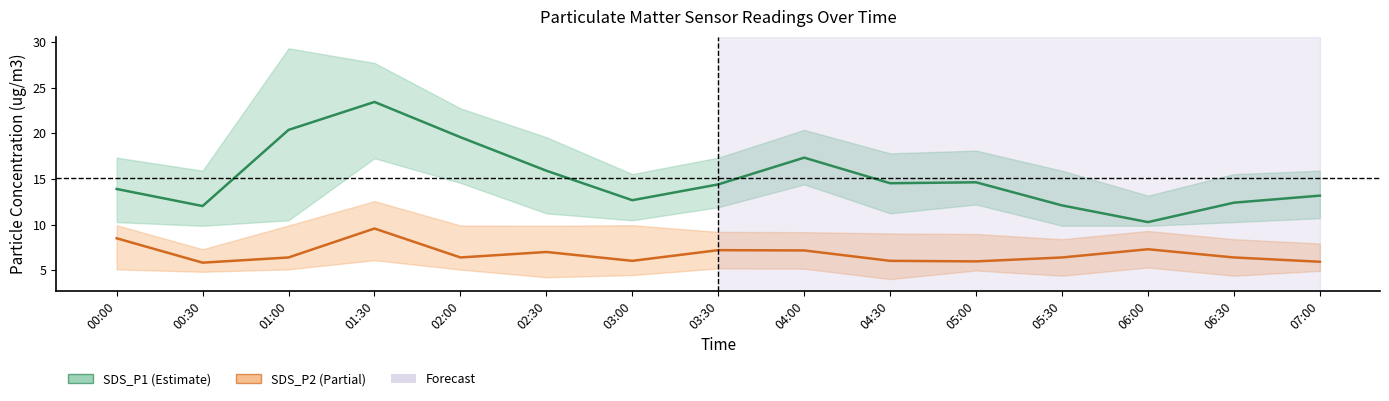

Between 04:30 and 07:00, which is larger?

04:30